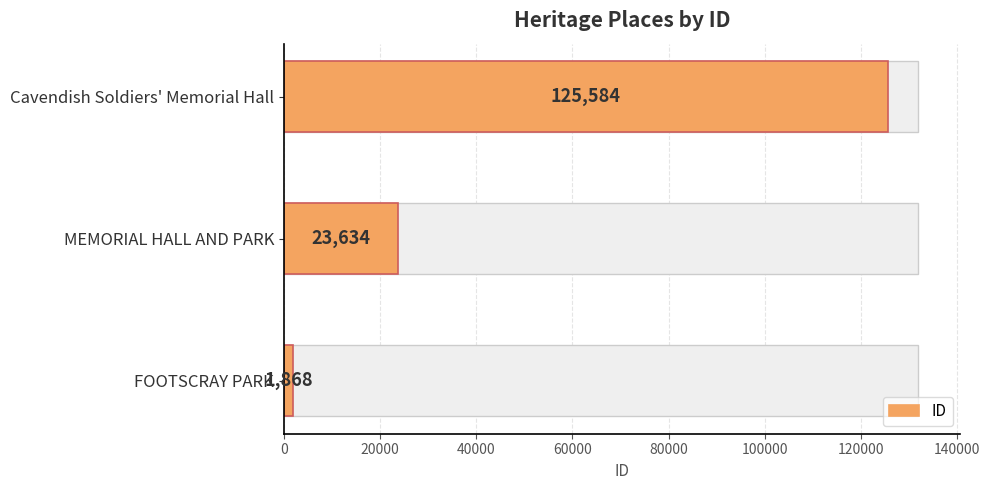

How many data points are less than 23634?

1